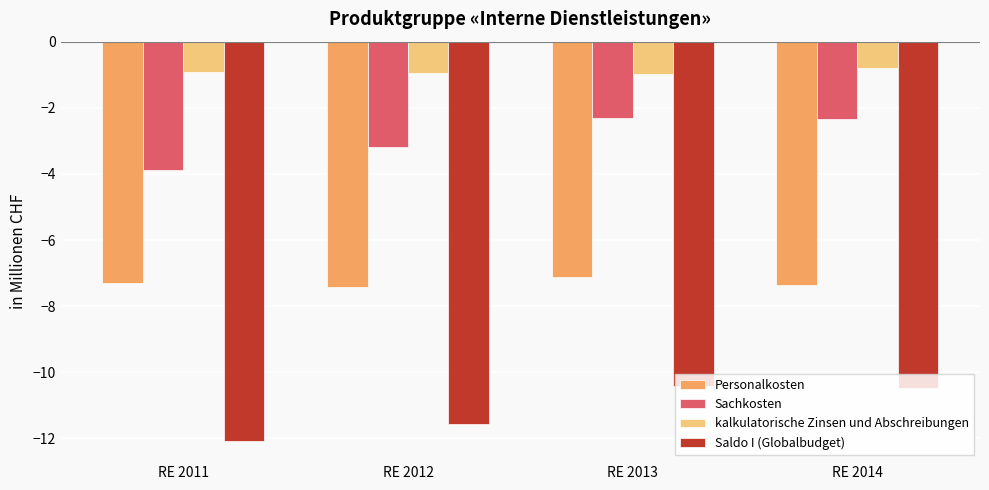

Is the value of Personalkosten at RE 2014 greater than the value of Sachkosten at RE 2011?

No